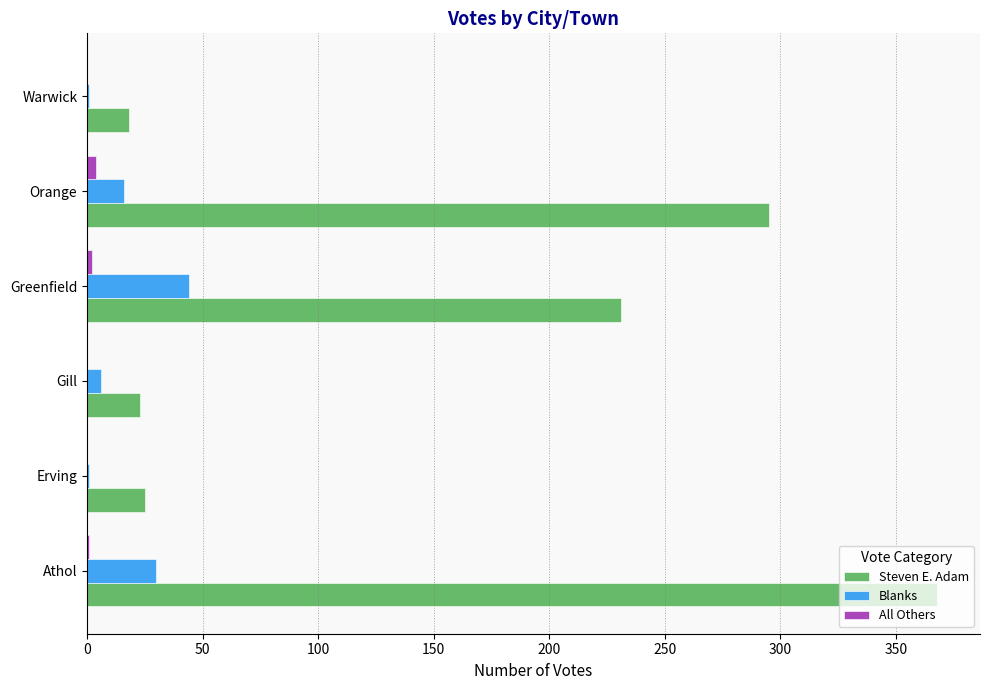

What is the maximum value for Steven E. Adam?

368